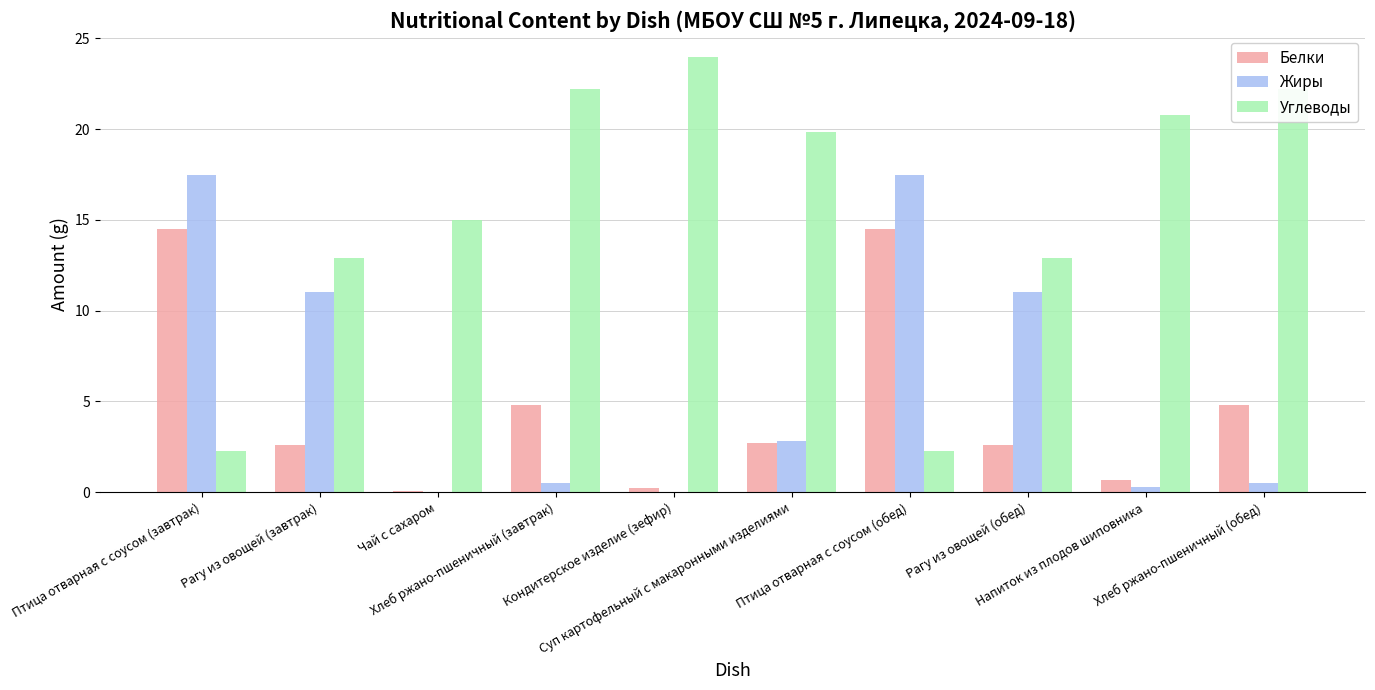

Which series has the largest total across all categories?

Углеводы